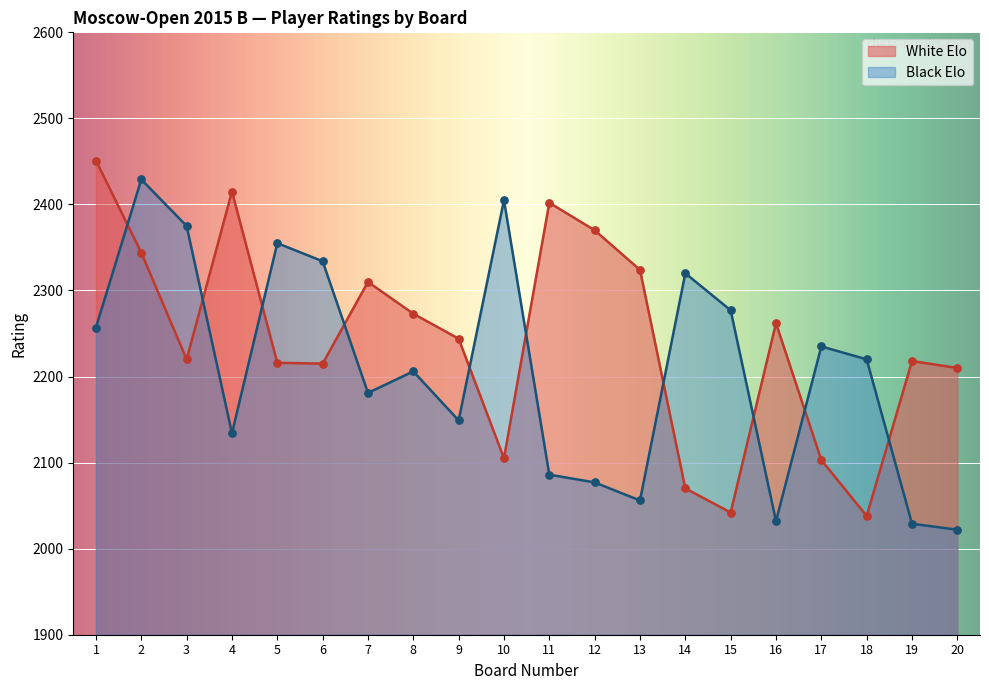

Is the value of White Elo at 11 greater than the value of Black Elo at 19?

Yes